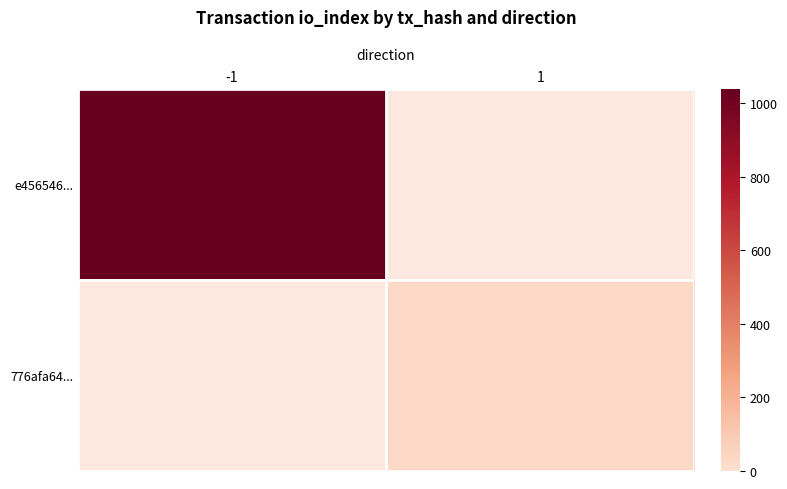

Is it true that 776afa64... equals 31.0 at 1?

True